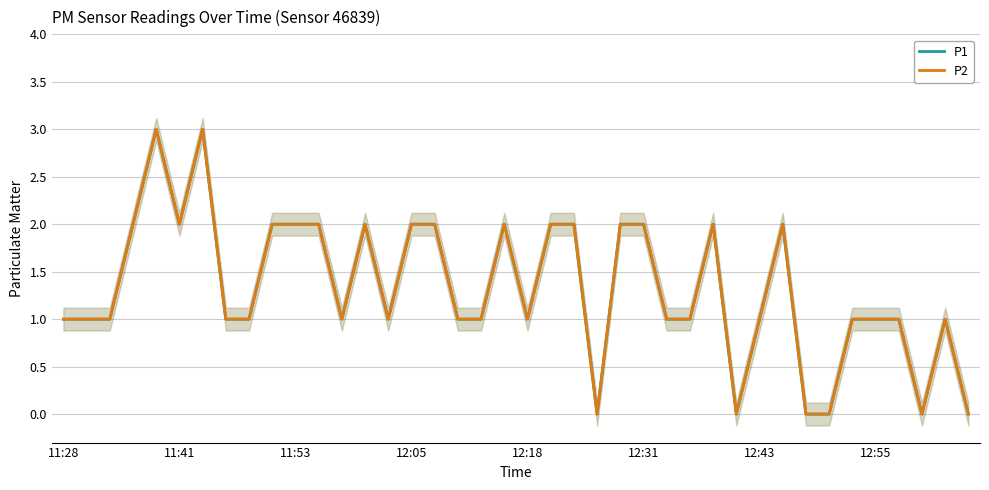

How many P1 values are between 1 and 2?

32